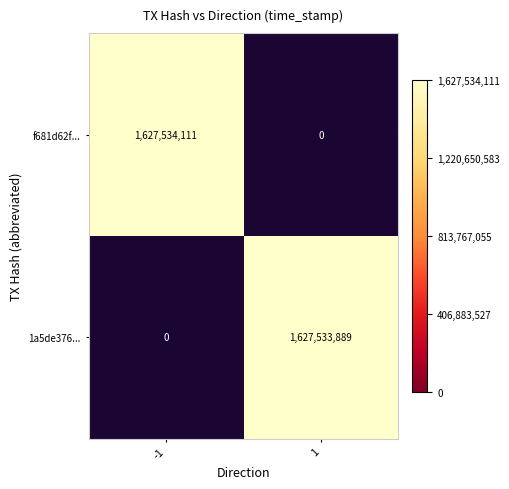

The 1a5de376... series shows 932220124 at -1. True or false?

False